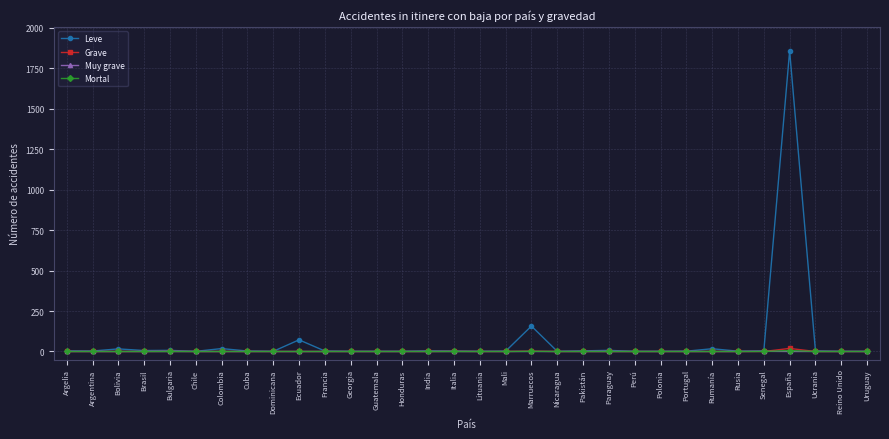

Which series has the largest total across all categories?

Leve